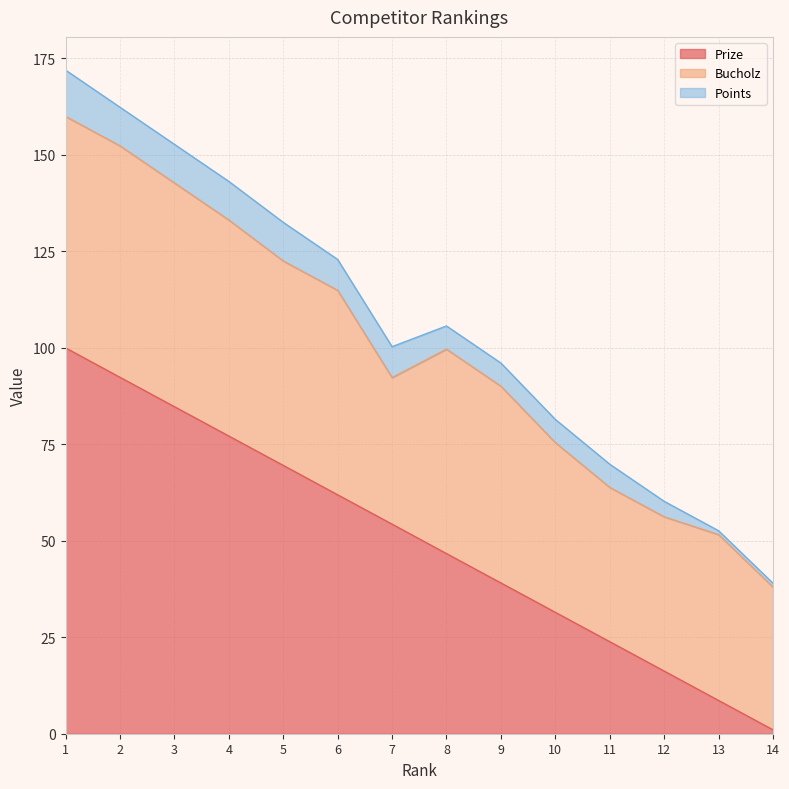

What is the total value across all series at 6?

122.9